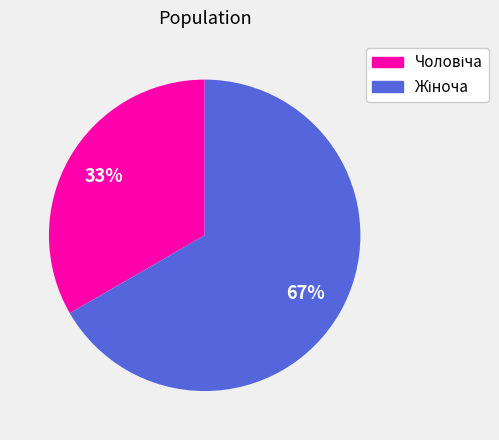

To the nearest percent, what is the average slice percentage?

50%